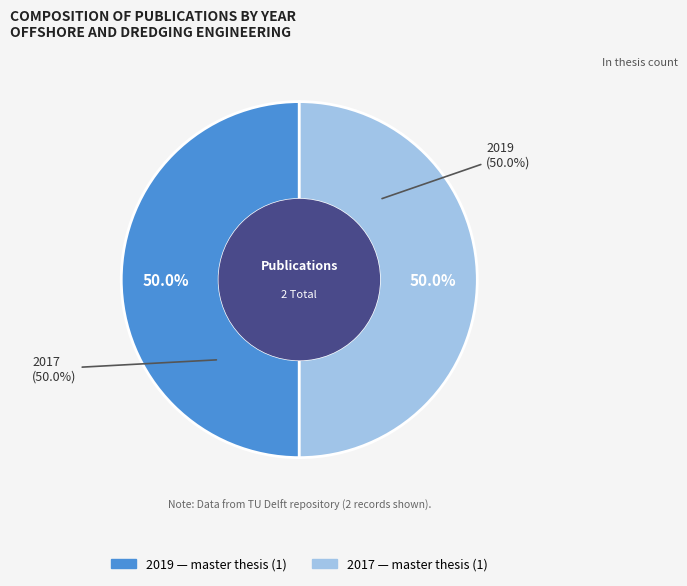

How many slices are in this pie chart?

2